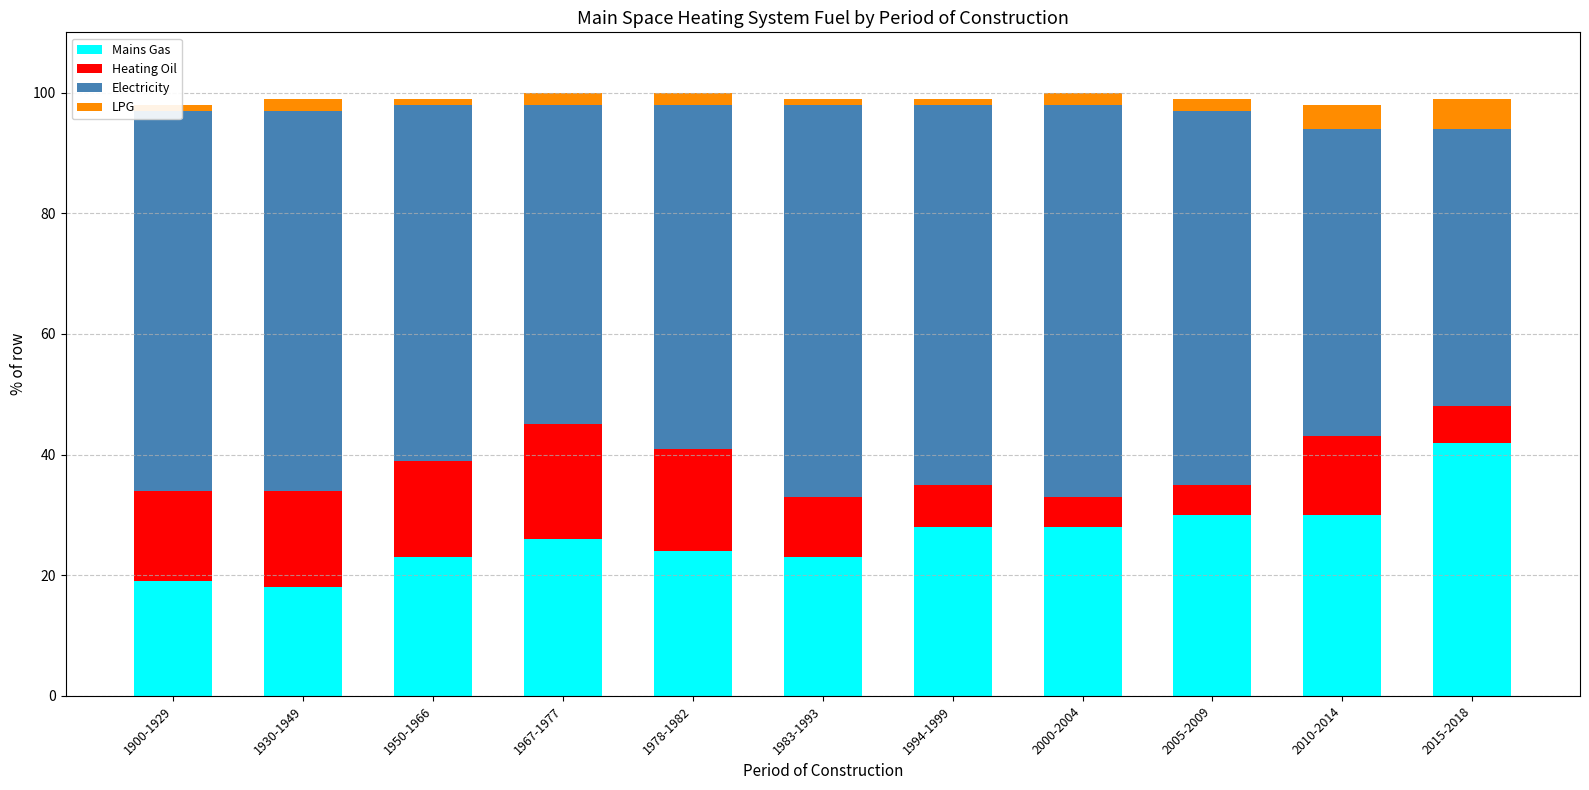

What is the difference between the LPG values at 1967-1977 and 1950-1966?

1